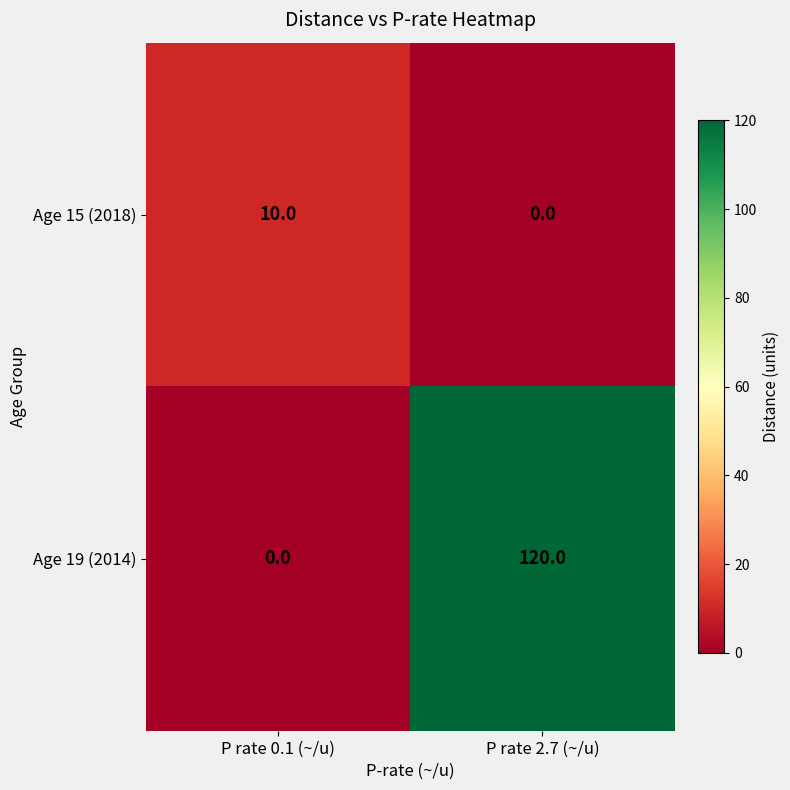

What value does the Age 15 (2018) series have at P rate 0.1 (~/u)?

10